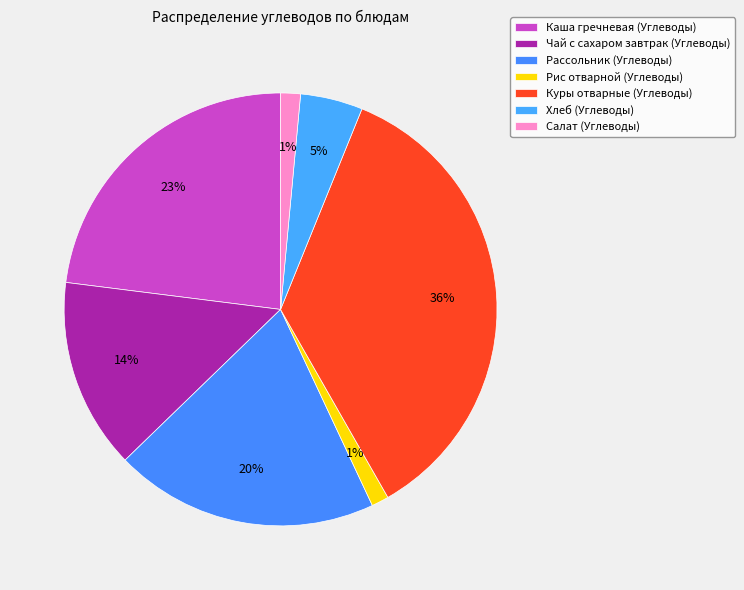

Is it true that Чай с сахаром завтрак (Углеводы) is 14% of the pie?

True